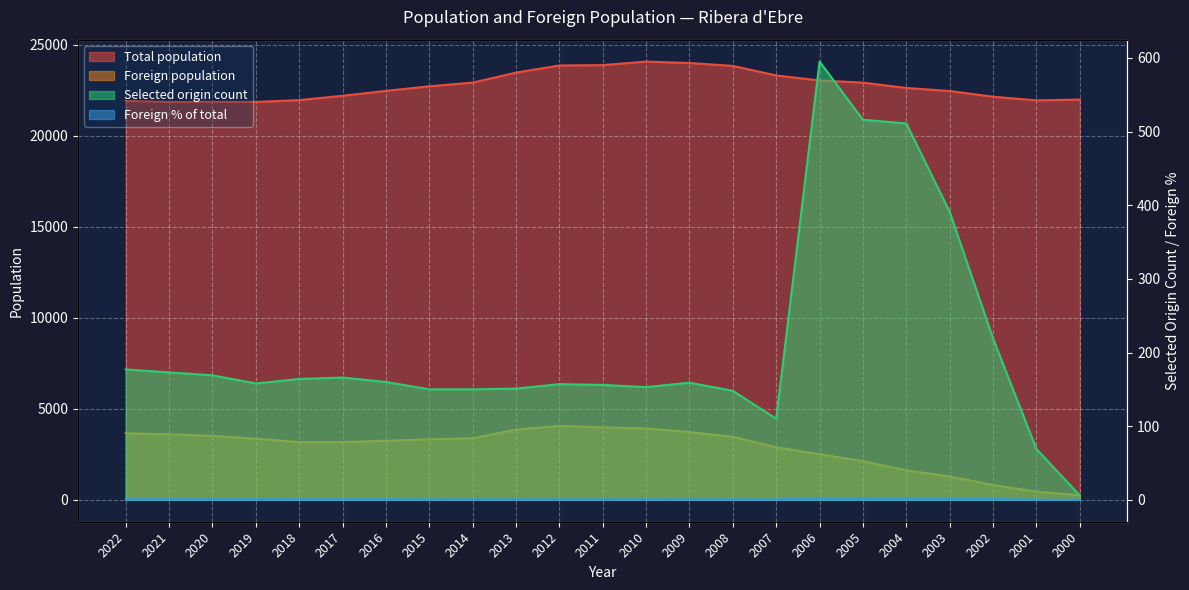

What is the sum of the Foreign % of total values at 2017 and 2001?

1.1